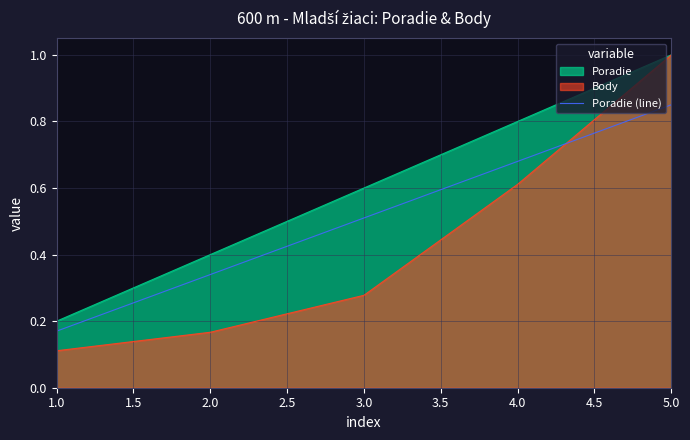

What position from the left is 1.0?

1